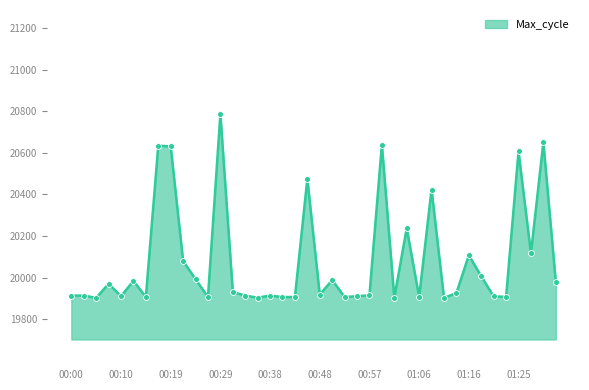

What is the difference between the maximum and minimum values?

884